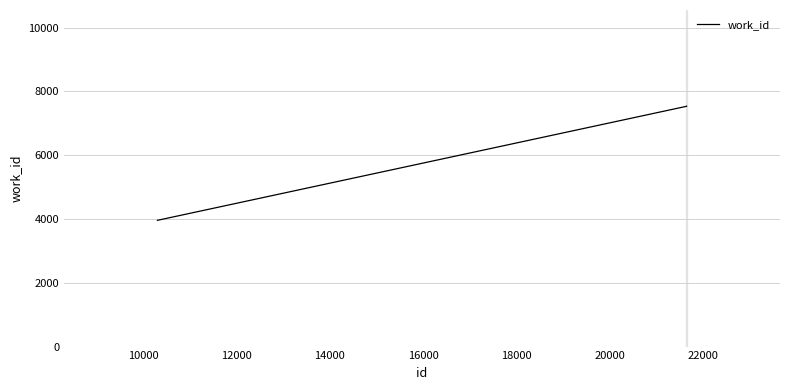

Count the number of data series in this chart.

1